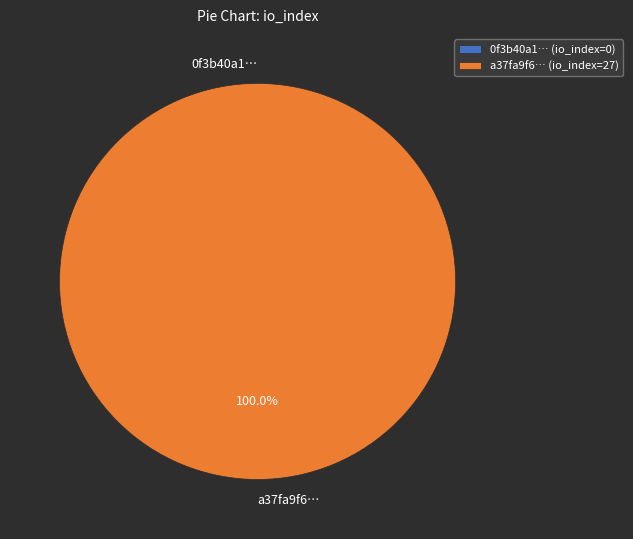

How many slices are in this pie chart?

2